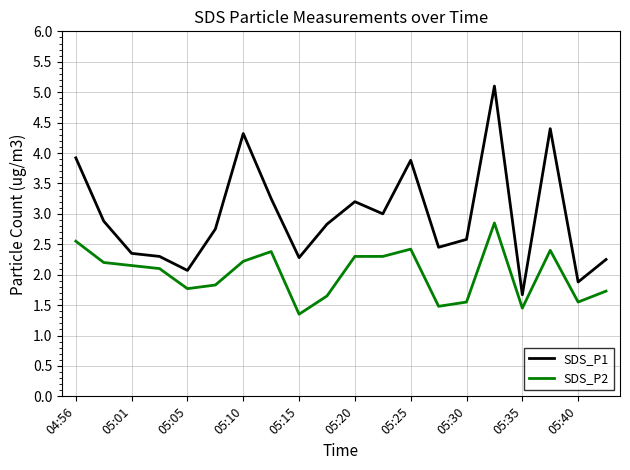

What is the lowest value of the SDS_P1 series?

1.7